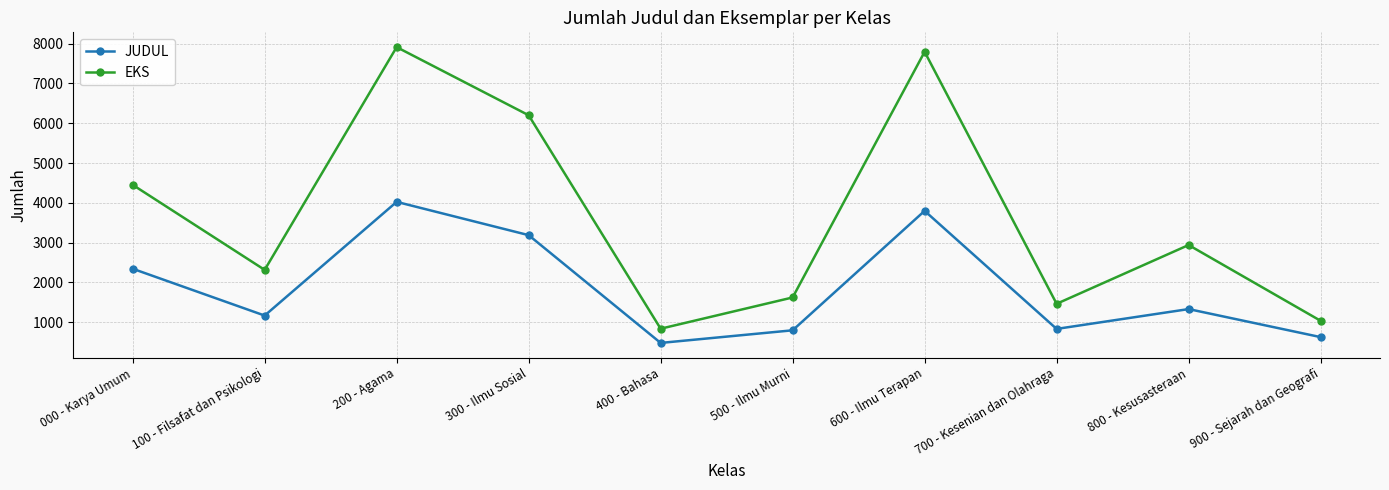

Which series has the widest spread of values?

EKS